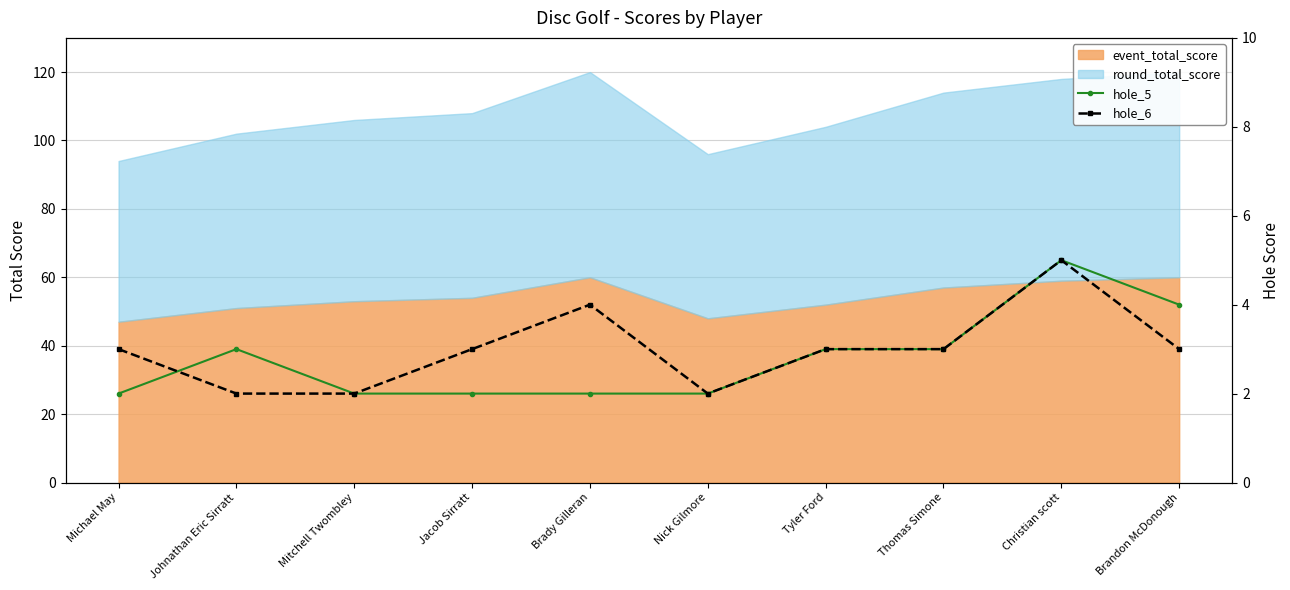

Where do hole_6 and hole_5 first cross each other?

Michael May and Johnathan Eric Sirratt